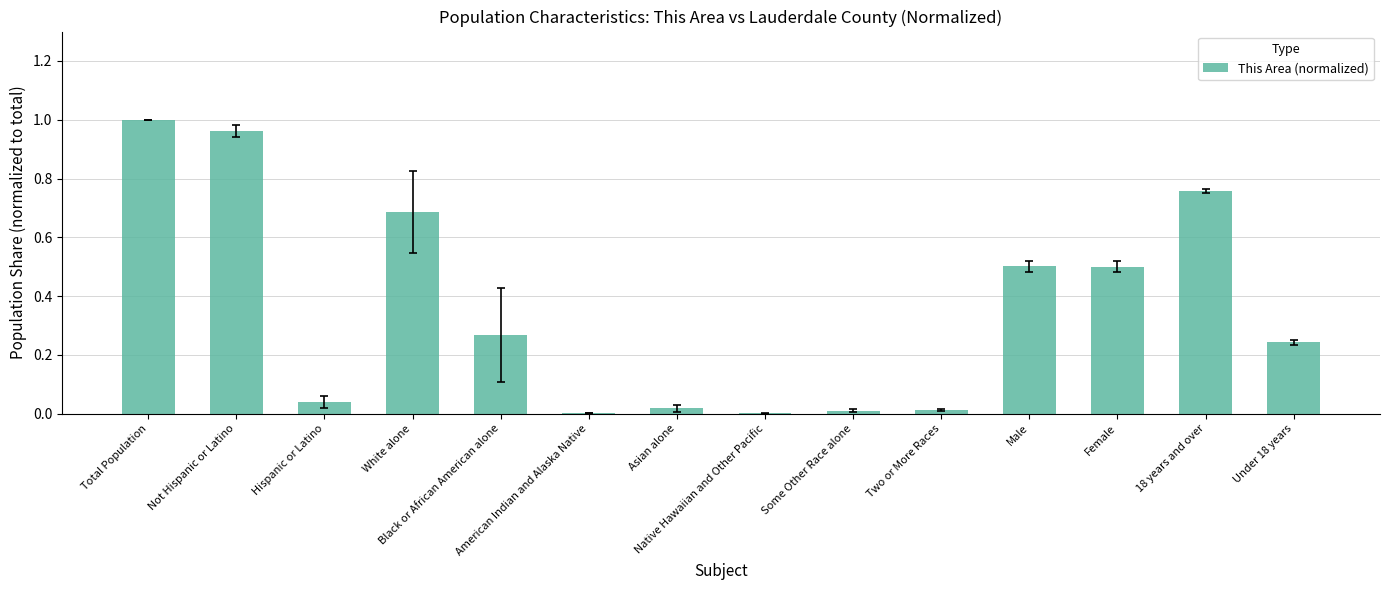

What is the sum of all values?

5.0